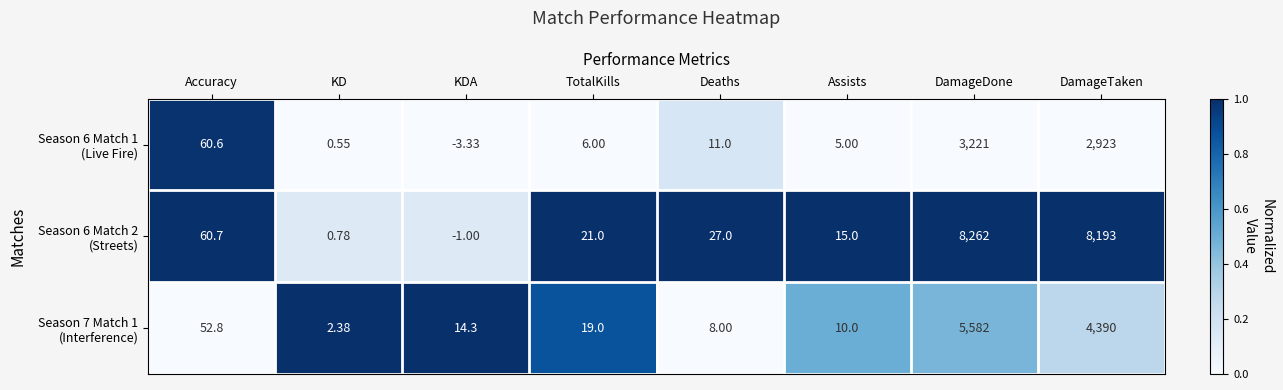

Which label corresponds to the largest value in the chart?

DamageDone